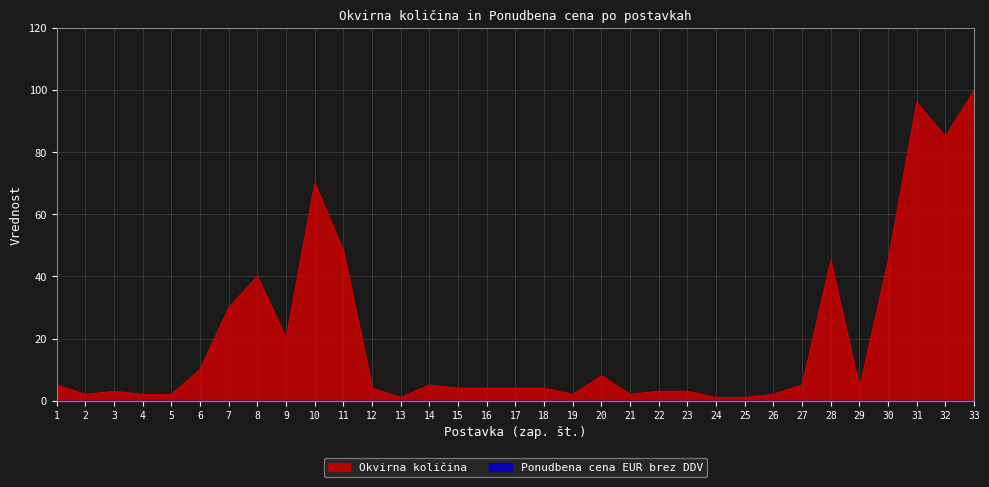

List the labels in order of value, smallest first.

13, 24, 25, 2, 4, 5, 19, 21, 26, 3, 22, 23, 12, 15, 16, 17, 18, 29, 1, 14, 27, 20, 6, 9, 7, 8, 28, 30, 11, 10, 32, 31, 33